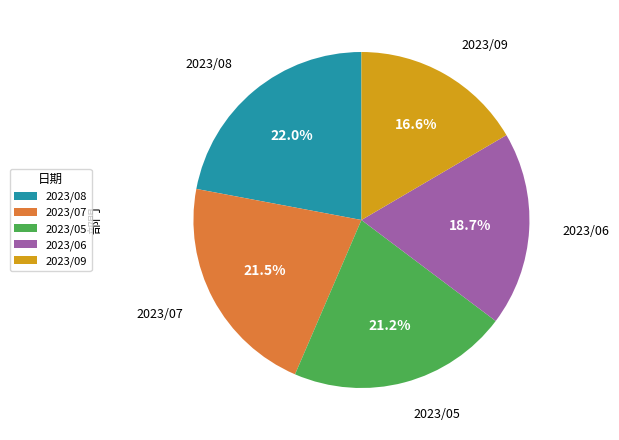

What is the smallest slice in the pie chart?

2023/09